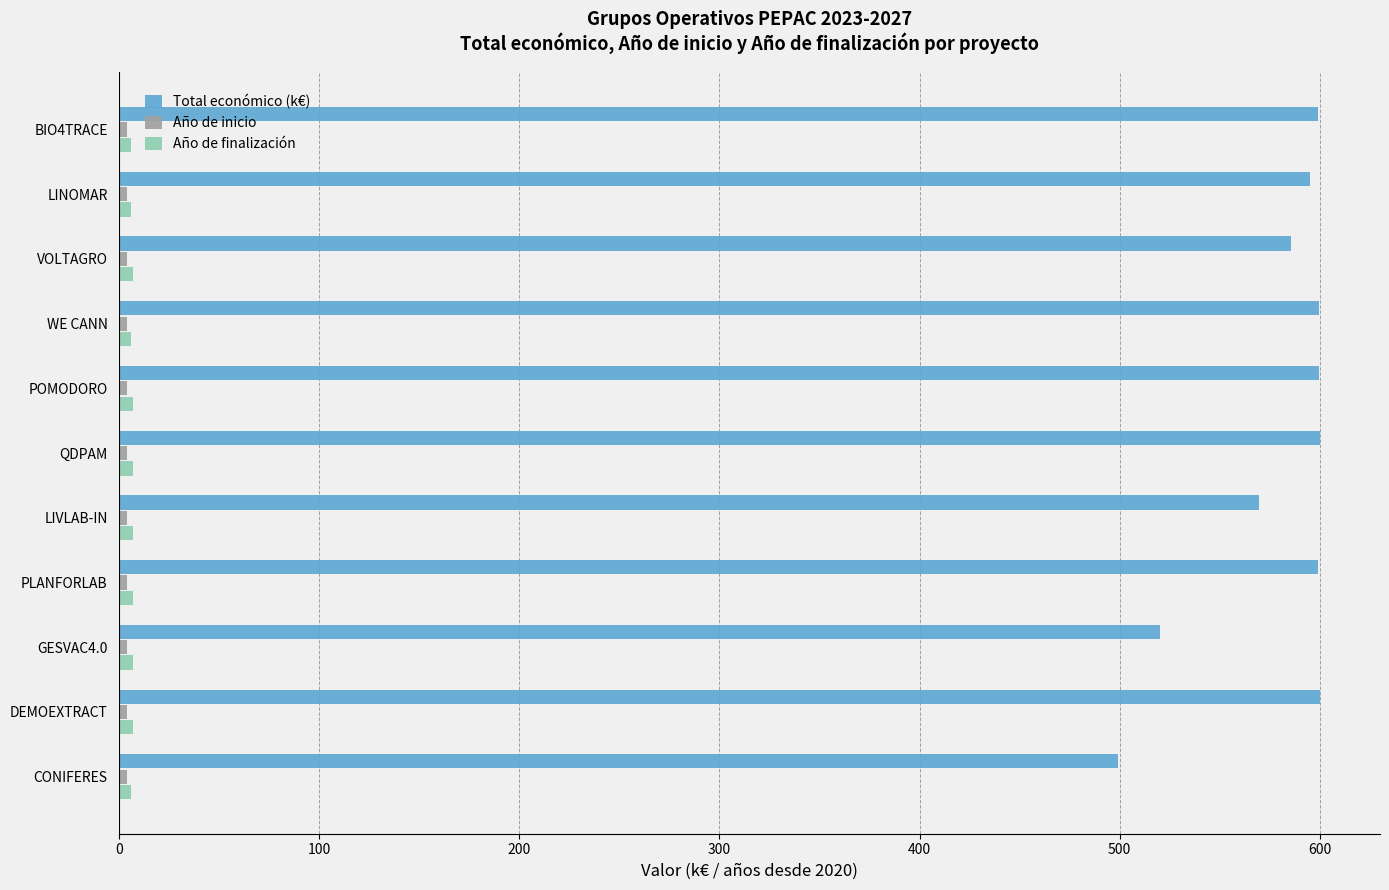

At which label does Total económico (k€) reach its minimum?

CONIFERES